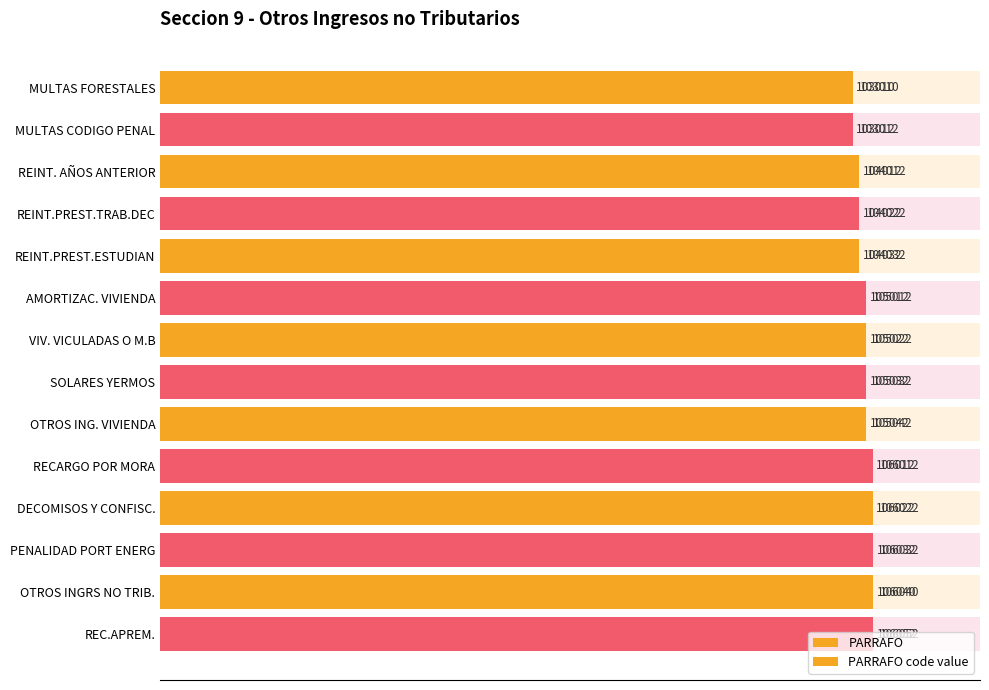

Which series has the widest spread of values?

PARRAFO